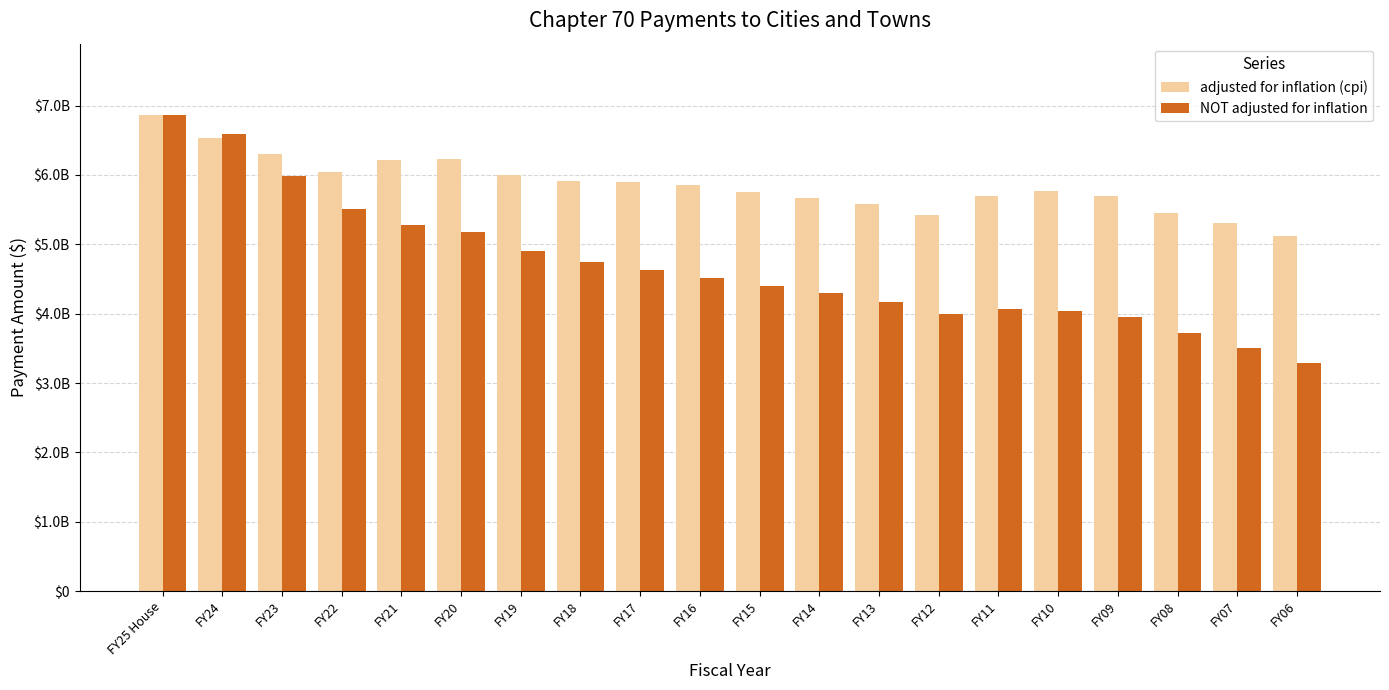

Does the chart contain stacked bars?

No